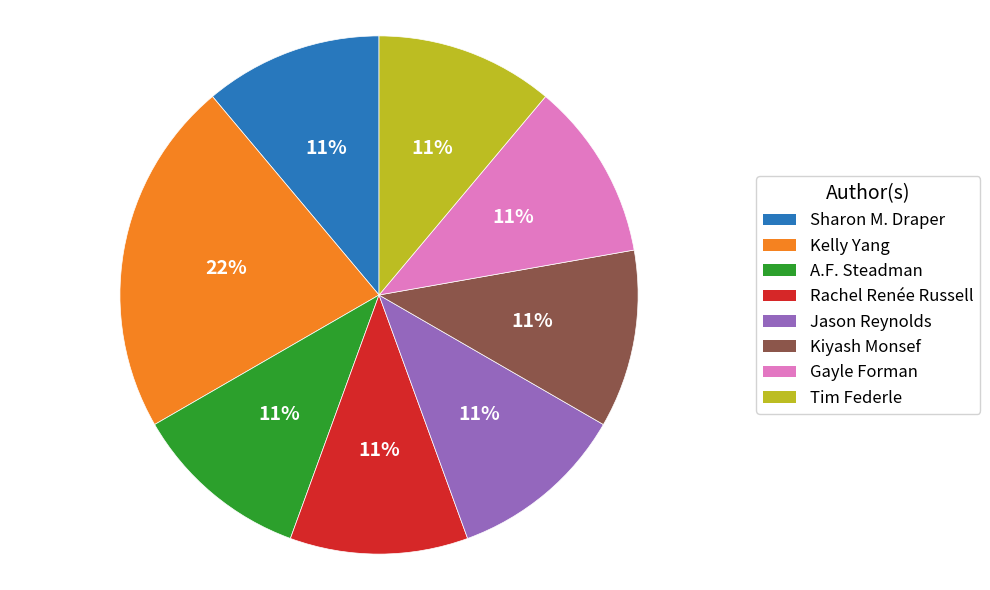

Do Tim Federle and A.F. Steadman together represent more than half of the pie?

No